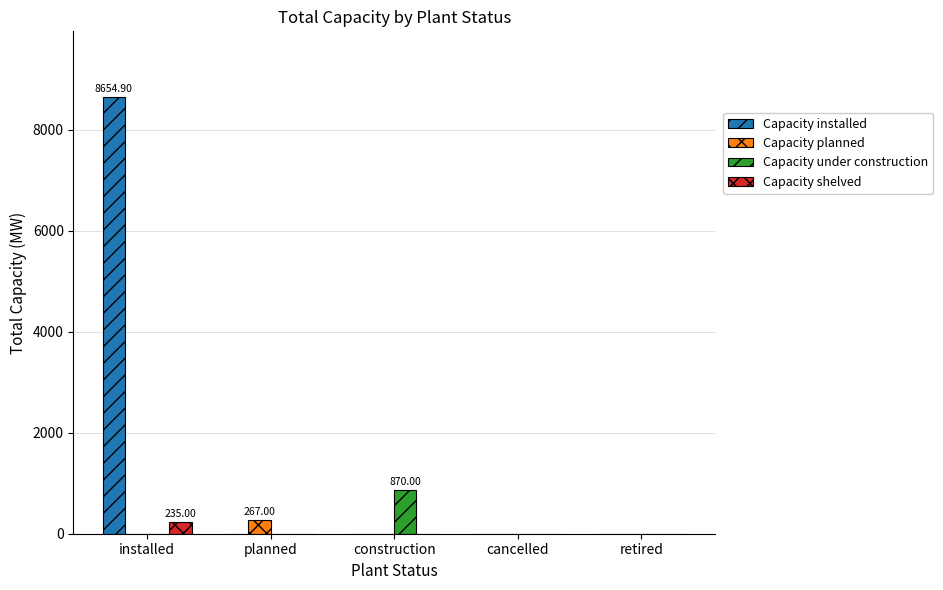

Between installed and cancelled, which series saw the biggest shift?

Capacity installed